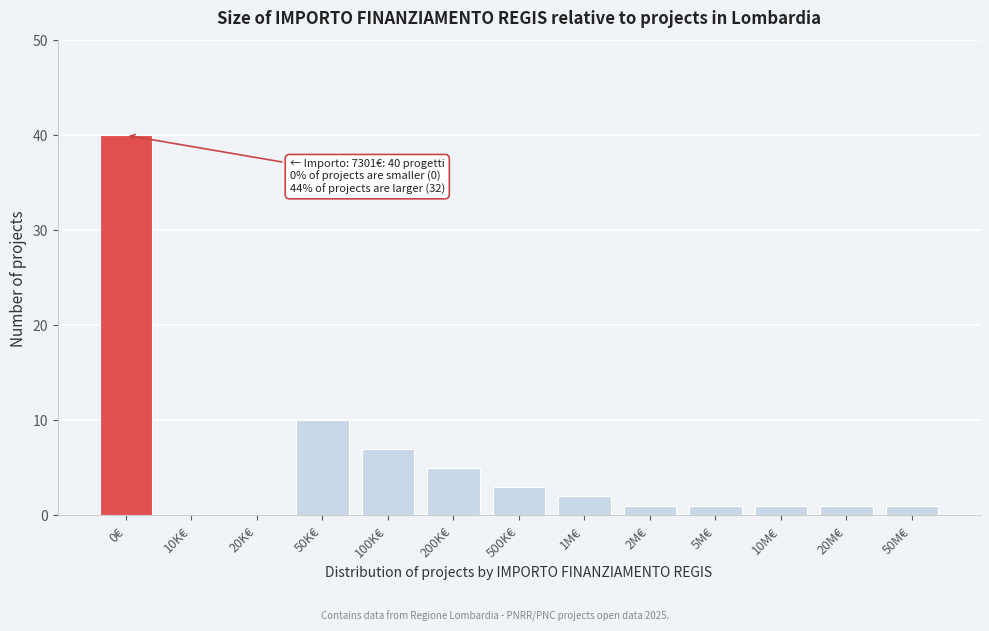

Reading left to right, extract all data points from this chart.

0€=40	10K€=0	20K€=0	50K€=10	100K€=7	200K€=5	500K€=3	1M€=2	2M€=1	5M€=1	10M€=1	20M€=1	50M€=1